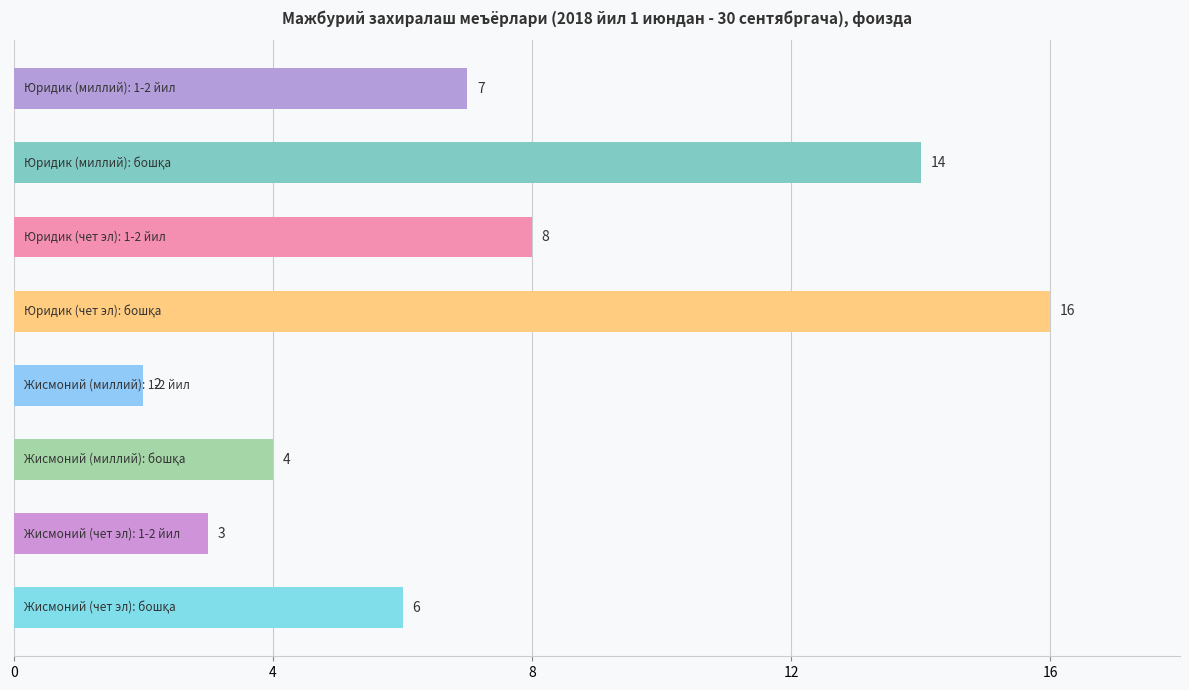

What is the greatest value displayed?

16